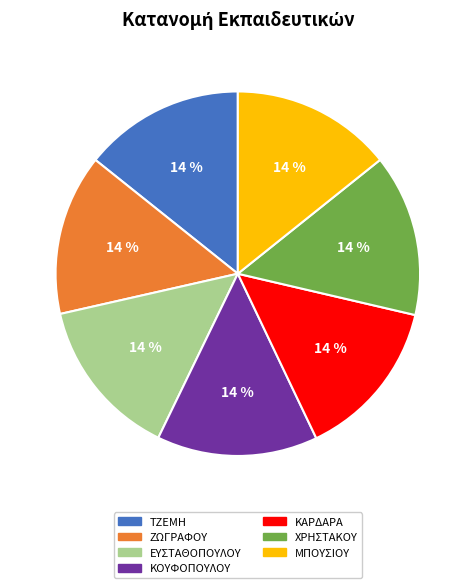

Combined, do ΚΑΡΔΑΡΑ and ΕΥΣΤΑΘΟΠΟΥΛΟΥ account for over 50%?

No